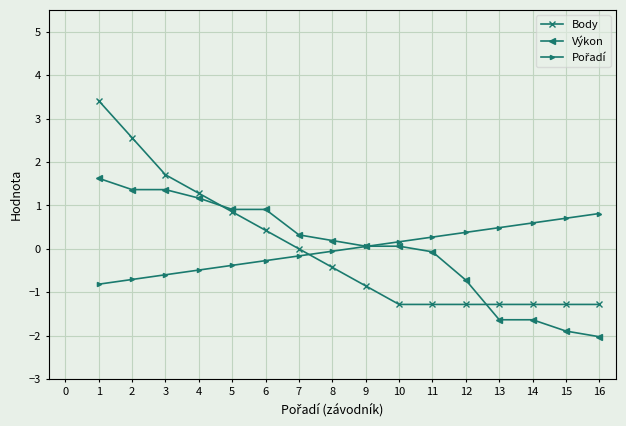

What is the spread (max minus min) of values at 13?

2.1